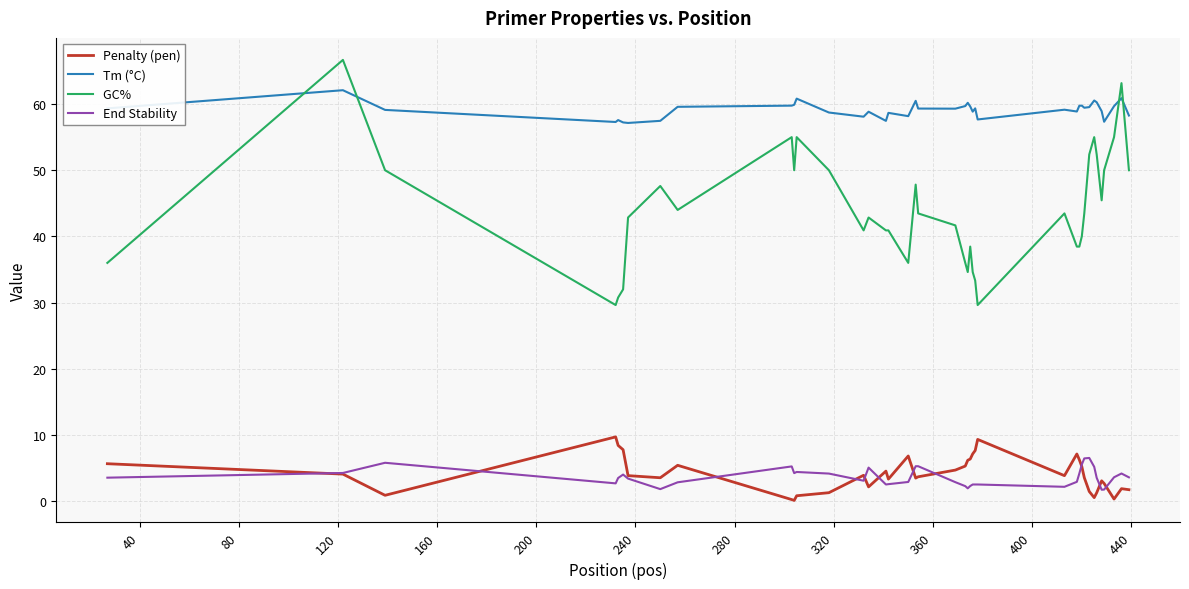

What is the greatest value displayed?

66.7